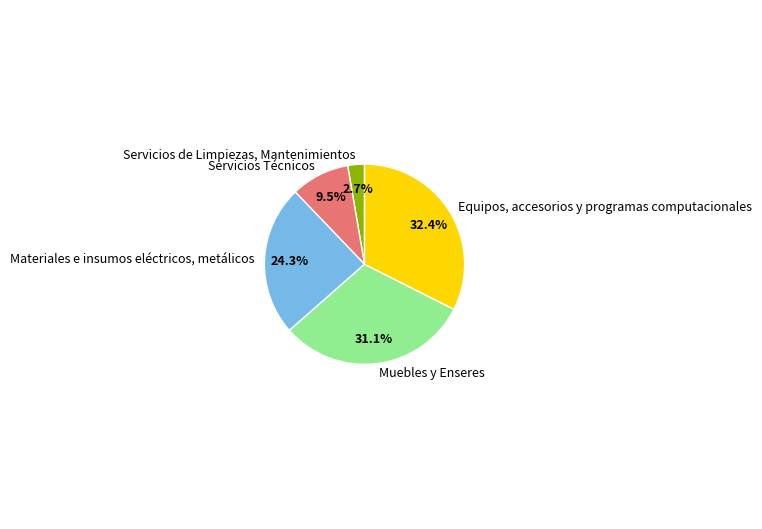

Does any single category account for the majority?

No